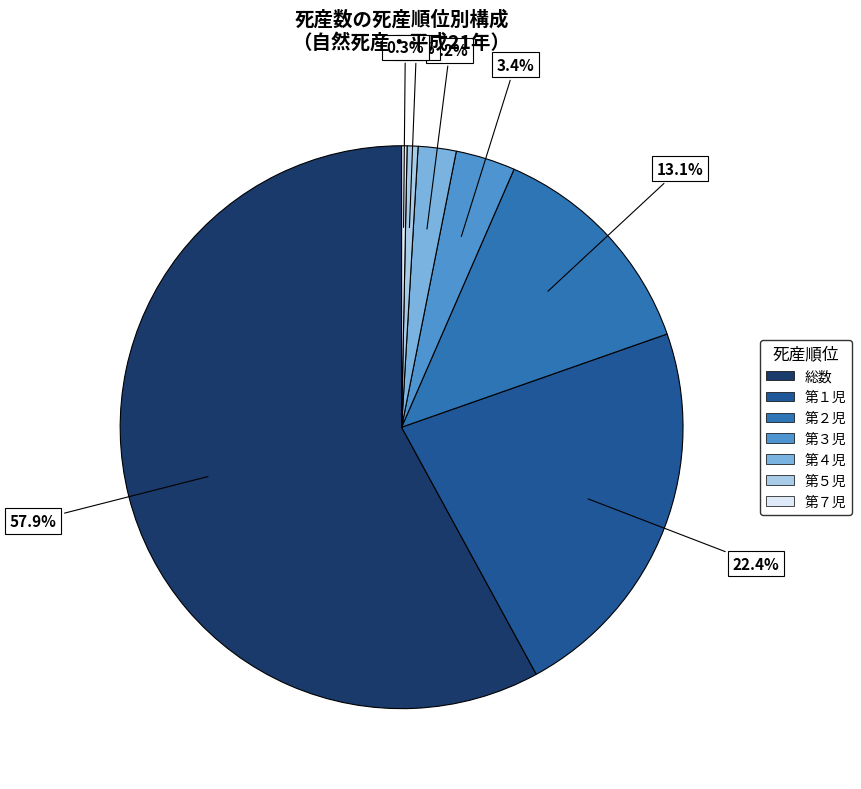

Does any single category account for the majority?

Yes